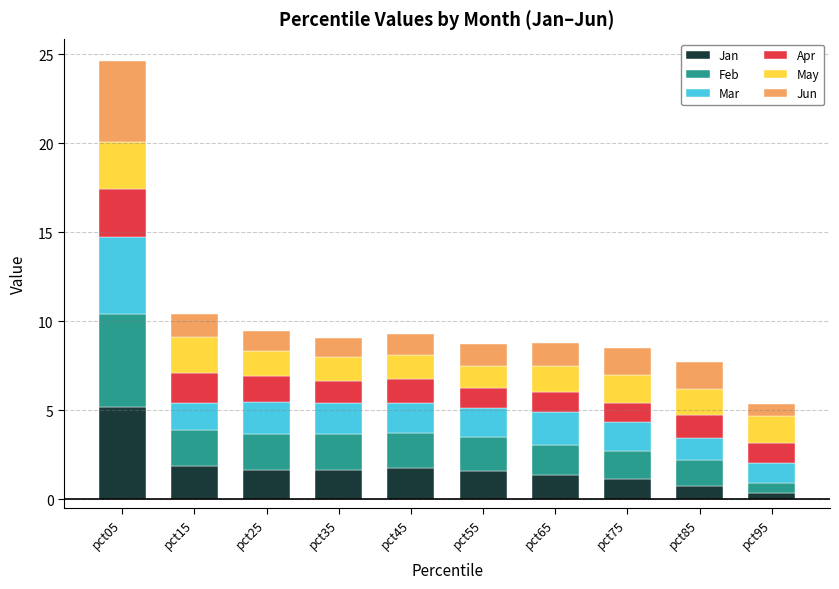

At which category is the sum across all series the highest?

pct05